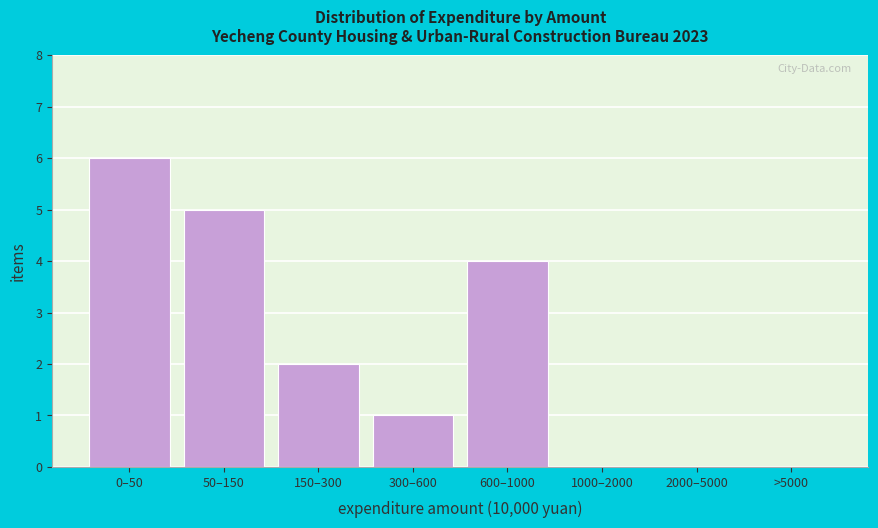

Reading left to right, list all the values displayed in this chart.

0–50=6	50–150=5	150–300=2	300–600=1	600–1000=4	1000–2000=0	2000–5000=0	>5000=0